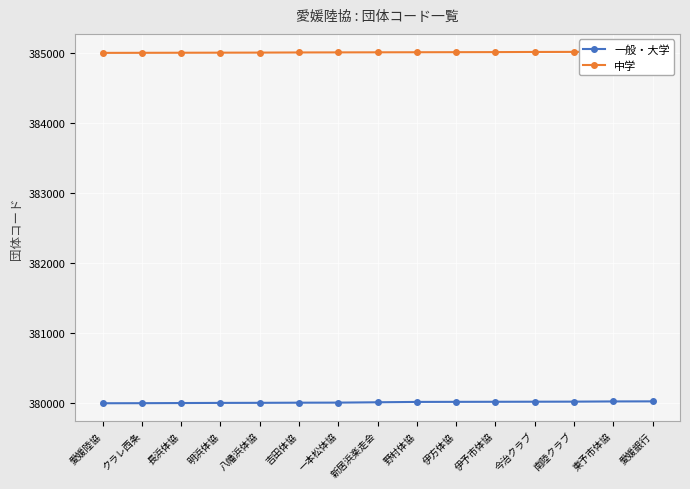

What is the label of the 2nd point from the right?

東予市体協